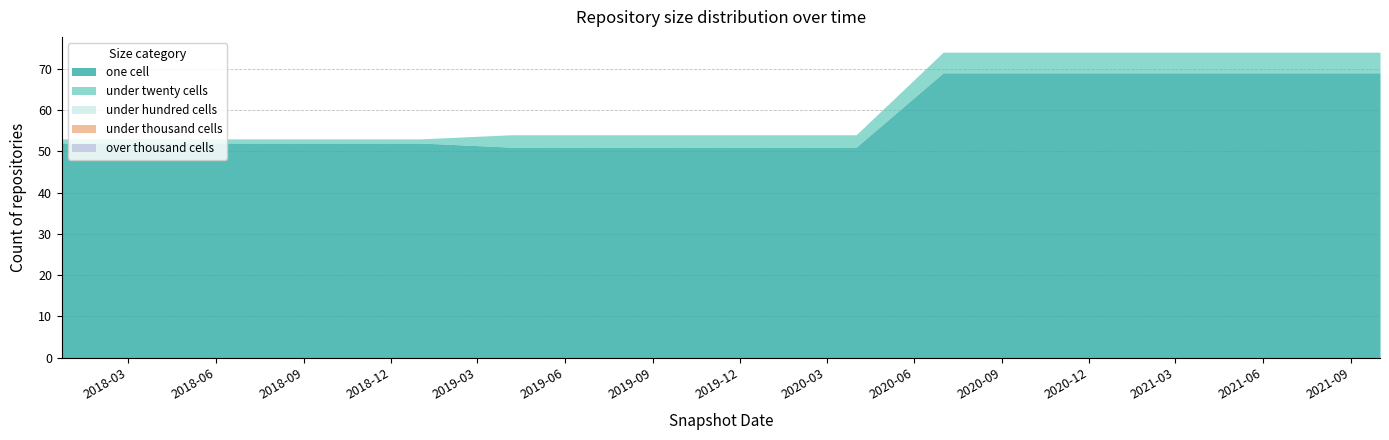

Which label corresponds to the largest value in the chart?

2020-07-01